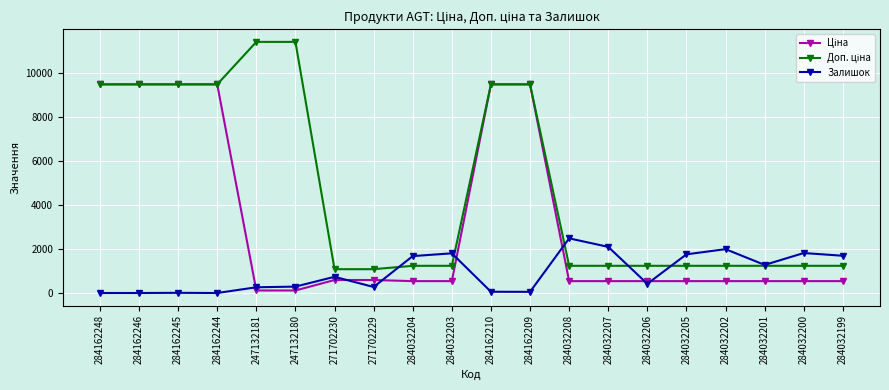

Is it true that Залишок equals 197.0 at 271702230?

False